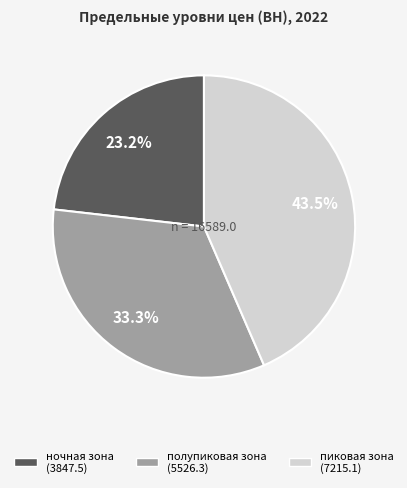

How many segments does this pie chart have?

3